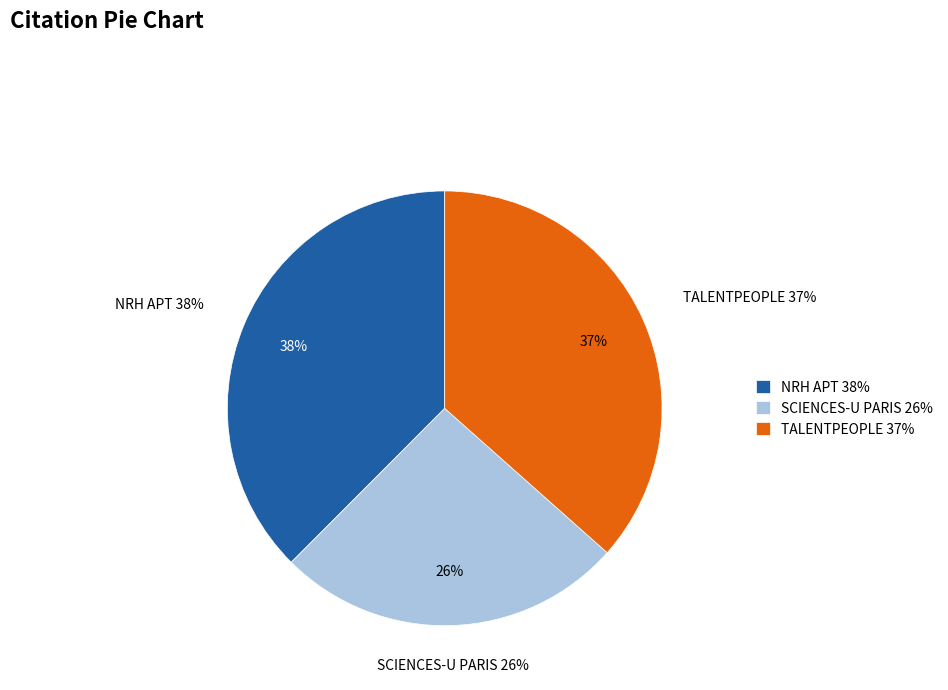

Count the number of slices in the pie.

3